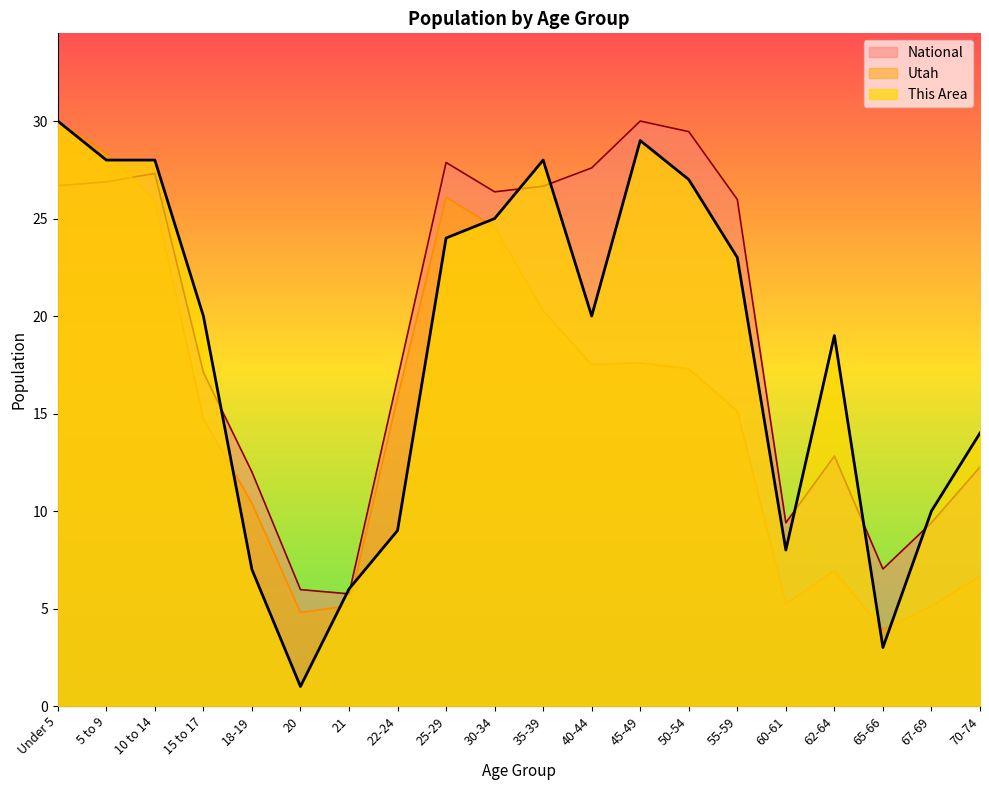

True or false: Utah has a value of 1.2 at 65-66.

False